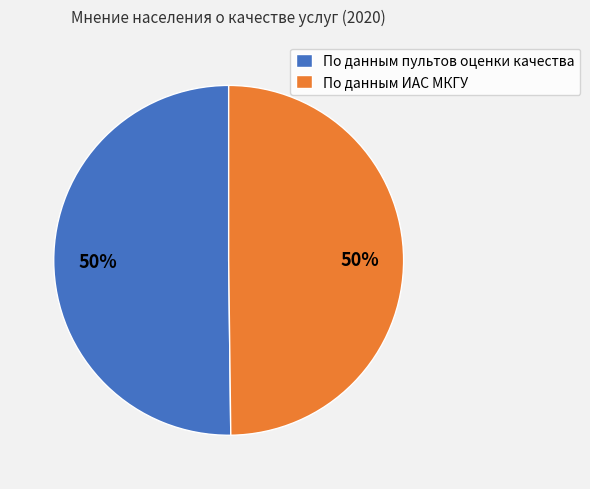

Combined, do По данным ИАС МКГУ and По данным пультов оценки качества account for over 50%?

Yes